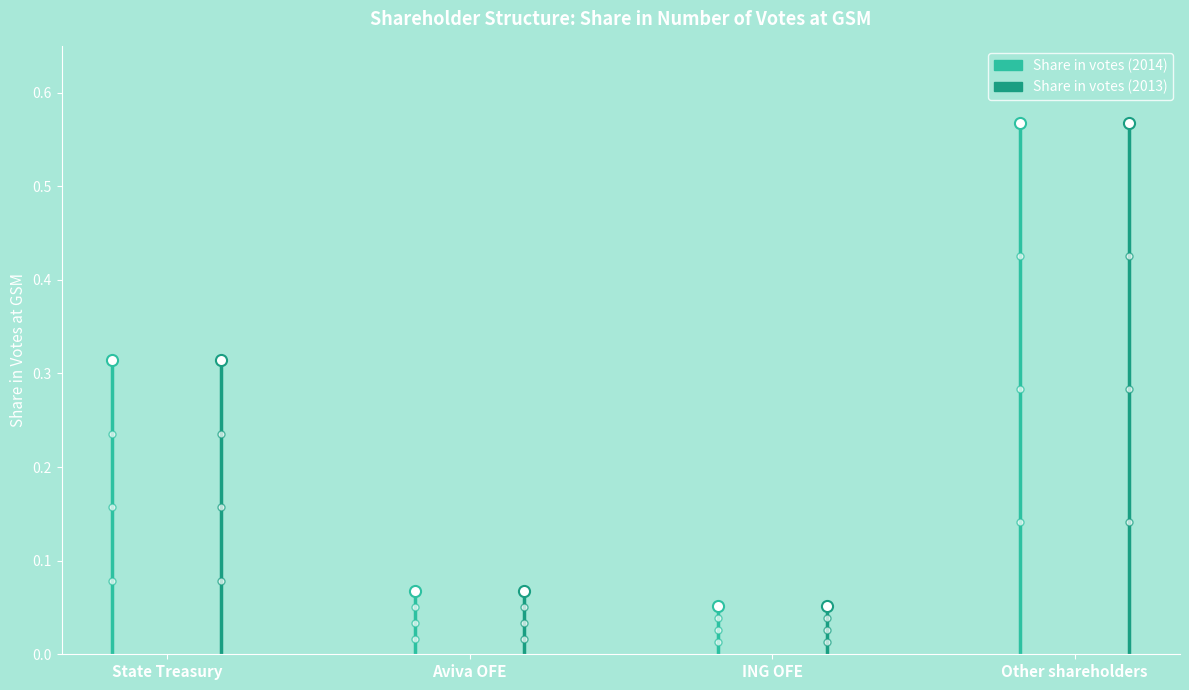

Which series has the largest range (max minus min)?

Share in votes (2014)